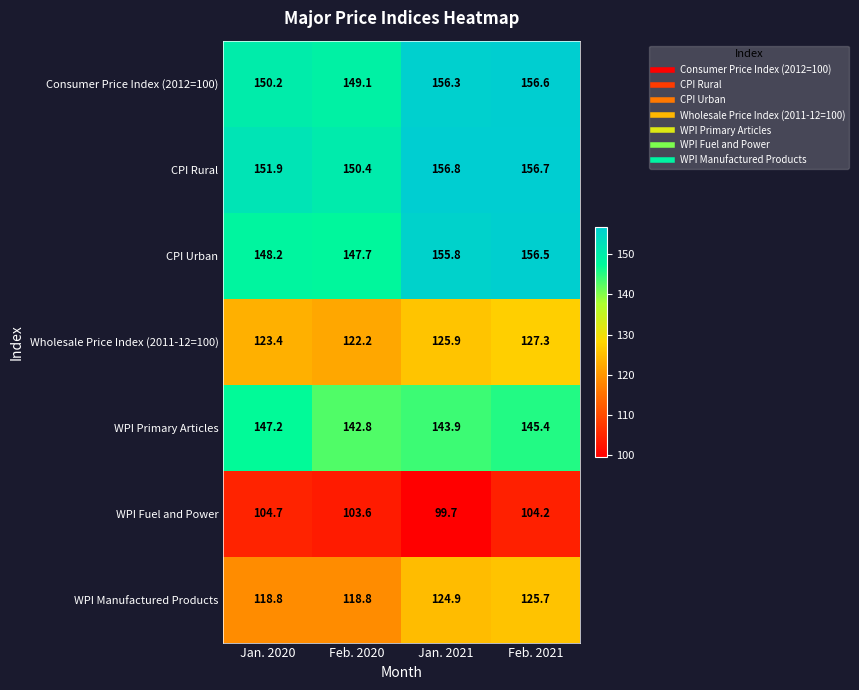

Reading left to right, transcribe all the data shown in this chart.

Consumer Price Index (2012=100): 150.2	149.1	156.3	156.6
CPI Rural: 151.9	150.4	156.8	156.7
CPI Urban: 148.2	147.7	155.8	156.5
Wholesale Price Index (2011-12=100): 123.4	122.2	125.9	127.3
WPI Primary Articles: 147.2	142.8	143.9	145.4
WPI Fuel and Power: 104.7	103.6	99.7	104.2
WPI Manufactured Products: 118.8	118.8	124.9	125.7